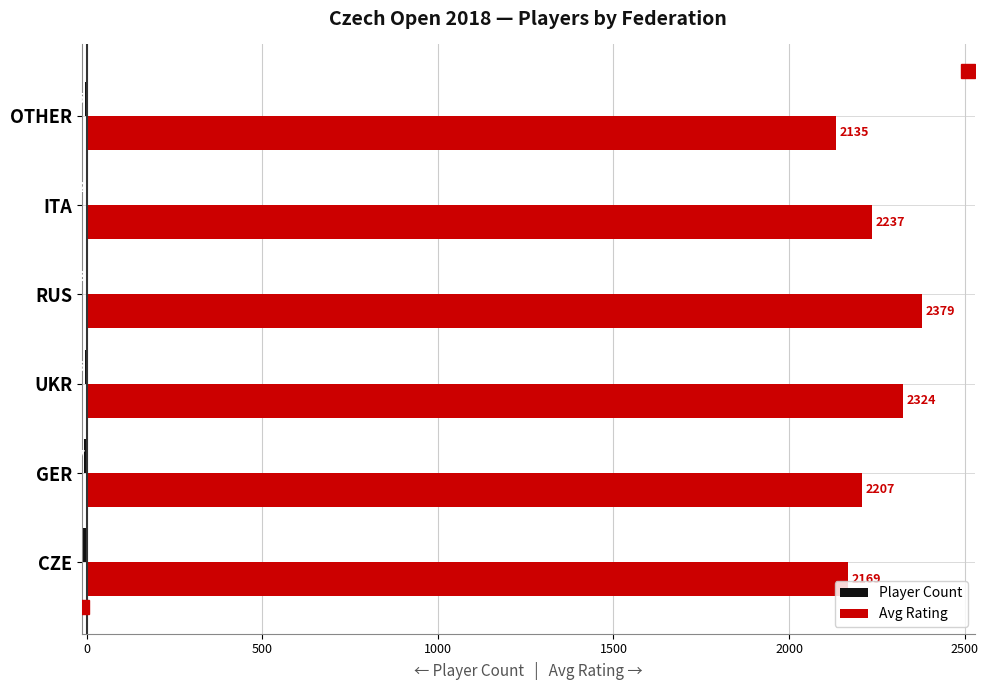

Count the number of data series in this chart.

2